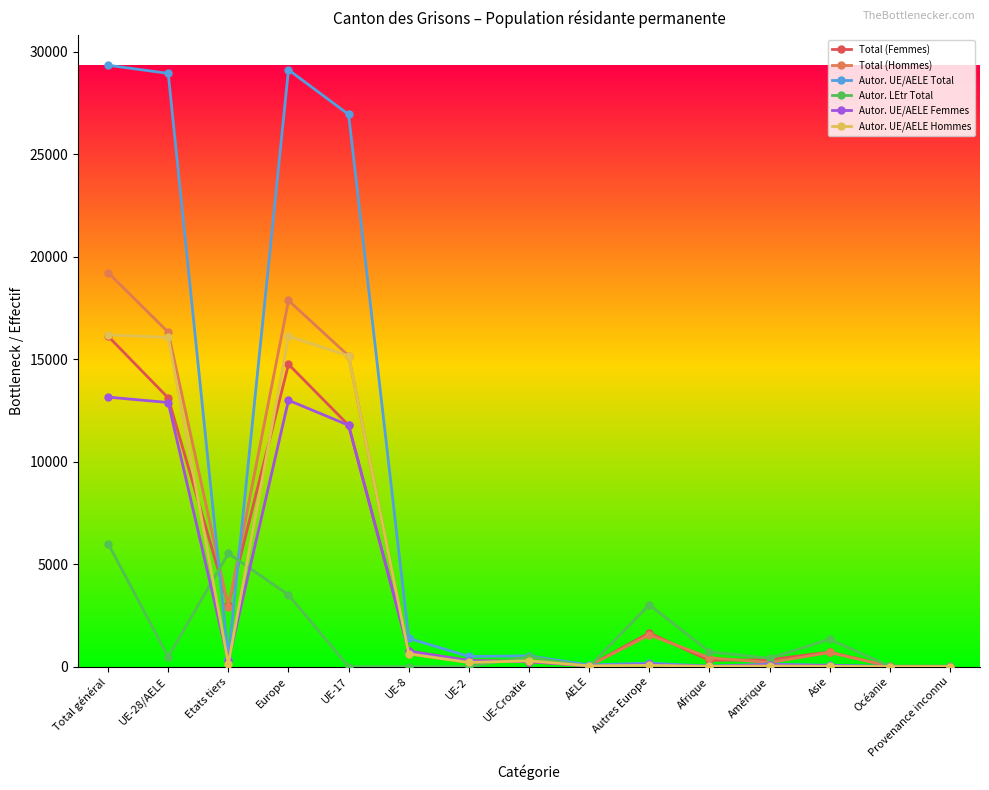

How many series are shown in this chart?

6